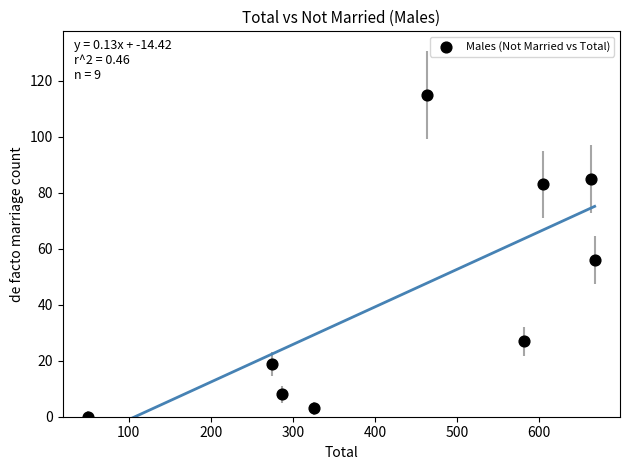

What is the range of Y values (max minus min)?

115